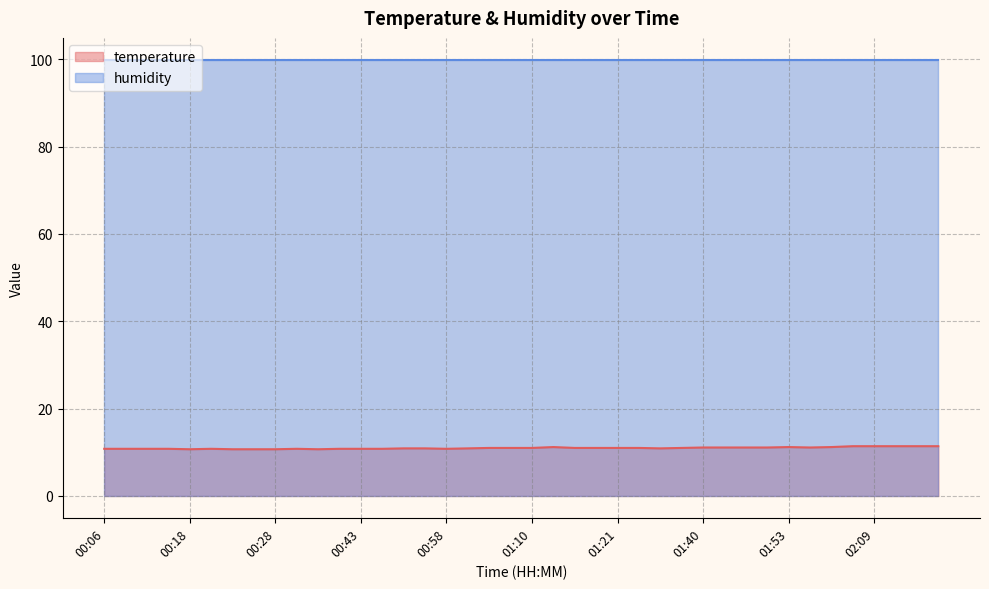

At which category does the chart reach its peak across all series?

02:06